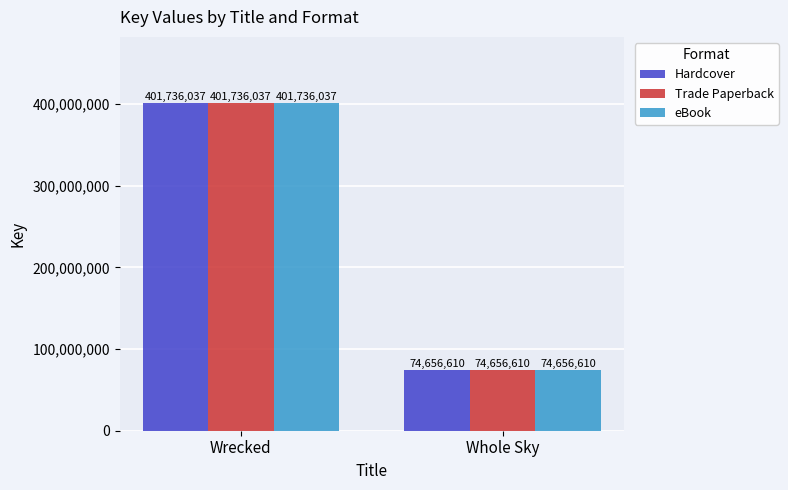

Reading left to right, extract all data points from this chart.

Hardcover: Wrecked=401736037	Whole Sky=74656610
Trade Paperback: Wrecked=401736037	Whole Sky=74656610
eBook: Wrecked=401736037	Whole Sky=74656610